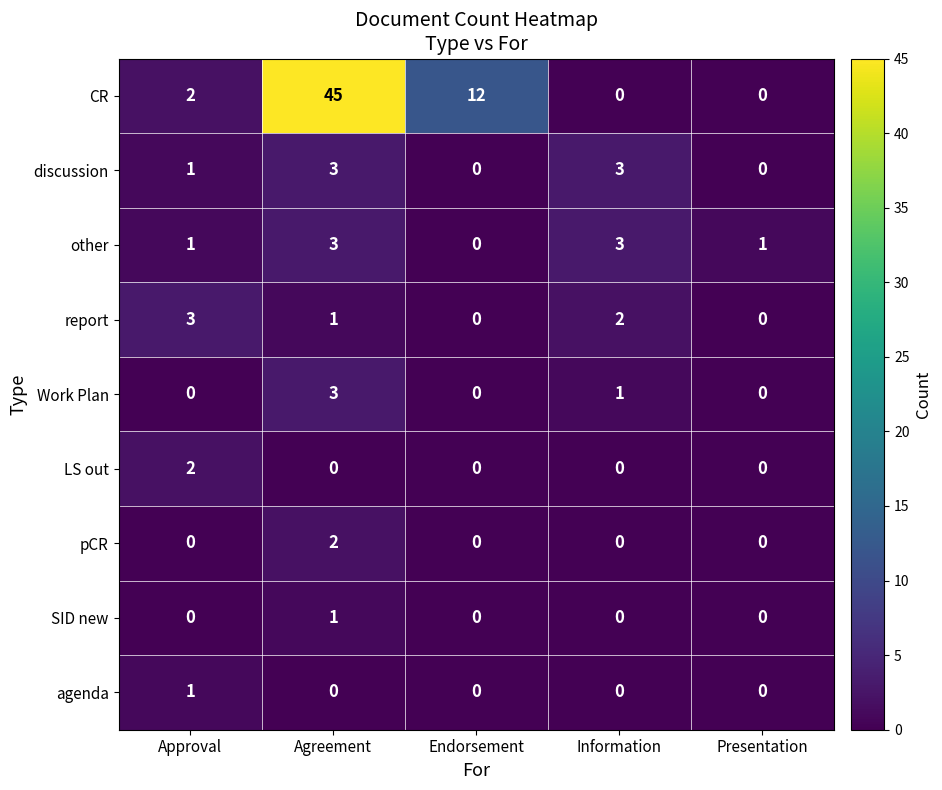

At which label does Work Plan reach its peak?

Agreement